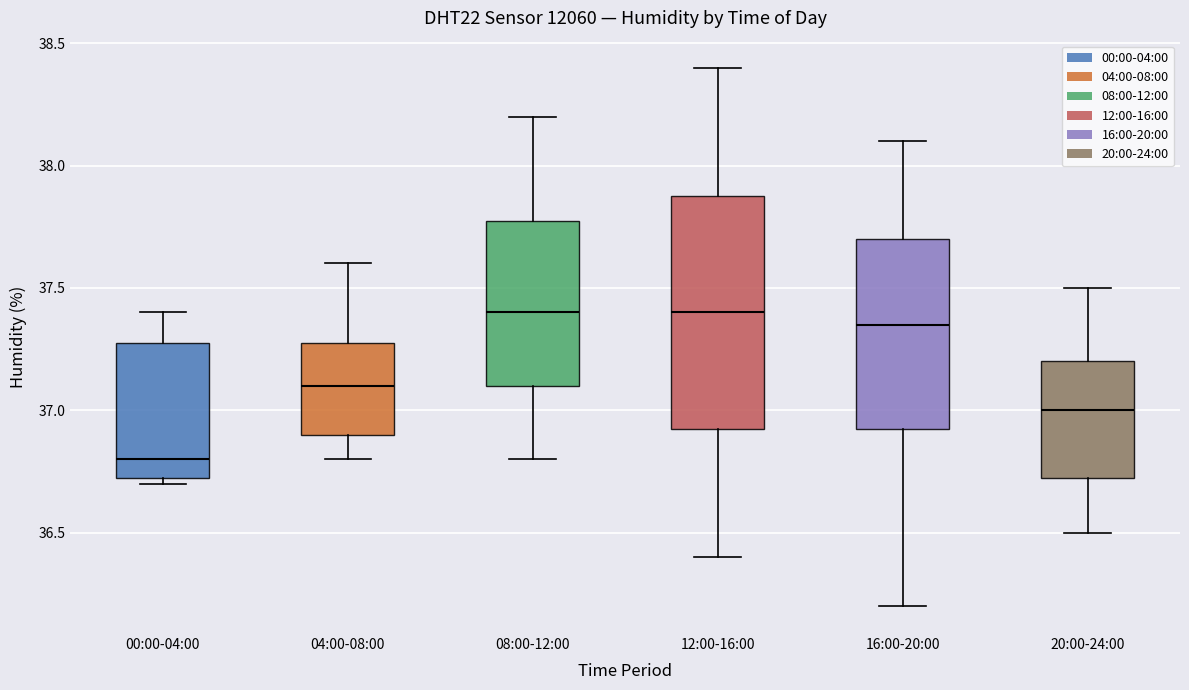

Reading left to right, transcribe this box plot: for each box, give where its median line is, the range the box spans, and where its two whiskers end, as read against the y-axis. The values are not printed on the chart, so give them approximately, as read against the axis.

00:00-04:00: median 36.80, box 36.75 to 37.30, whiskers 36.70 to 37.40
04:00-08:00: median 37.10, box 36.90 to 37.30, whiskers 36.80 to 37.60
08:00-12:00: median 37.40, box 37.10 to 37.80, whiskers 36.80 to 38.20
12:00-16:00: median 37.40, box 36.95 to 37.90, whiskers 36.40 to 38.40
16:00-20:00: median 37.35, box 36.95 to 37.70, whiskers 36.20 to 38.10
20:00-24:00: median 37.00, box 36.75 to 37.20, whiskers 36.50 to 37.50